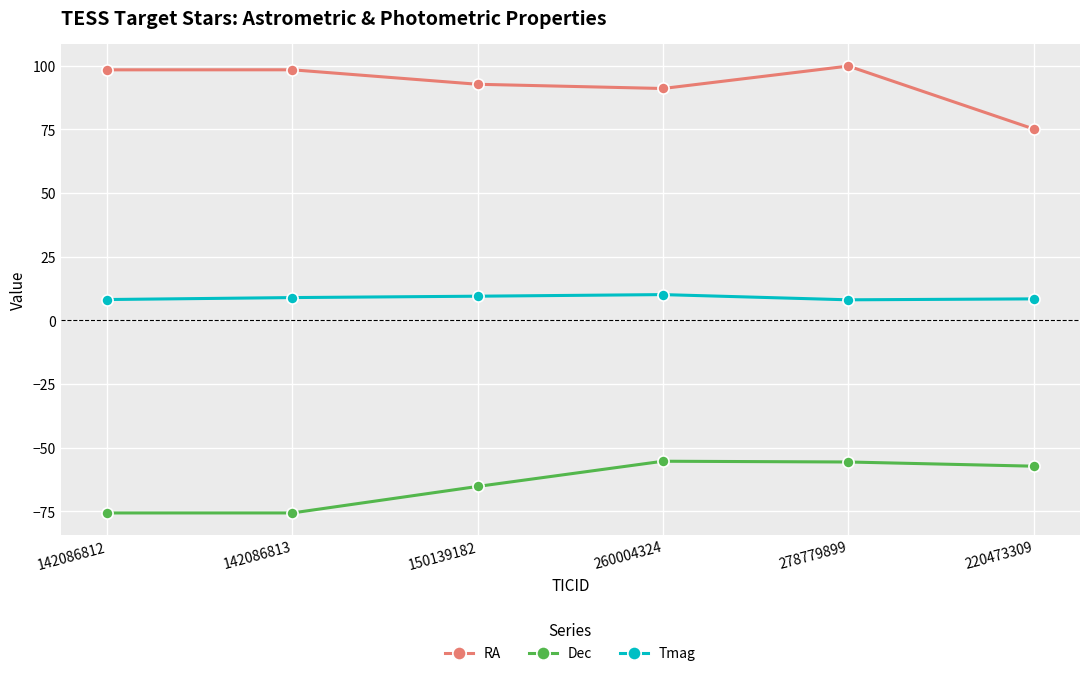

What is the label of the 1st point from the right?

220473309